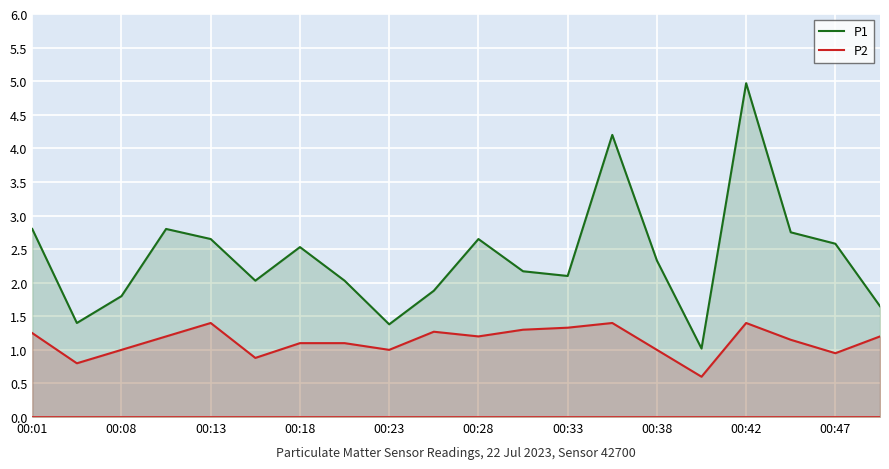

What is the difference between the maximum and minimum values in the P2 series?

0.8